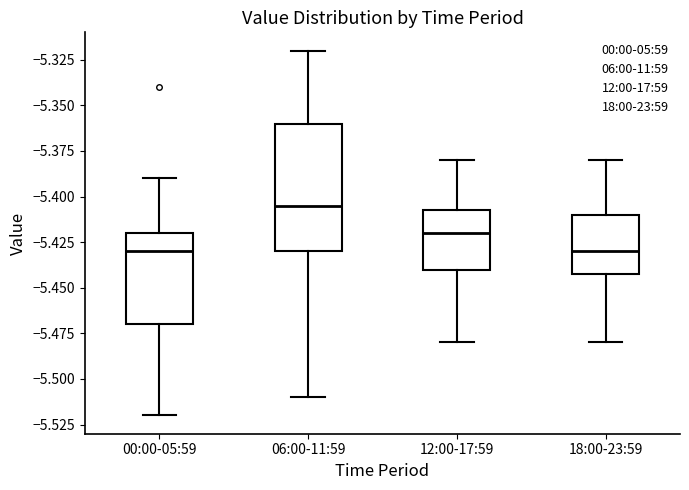

Where does the lower whisker of the box for 18:00-23:59 end on the y-axis? The values are not printed on the chart, so give them approximately, as read against the axis.

-5.480